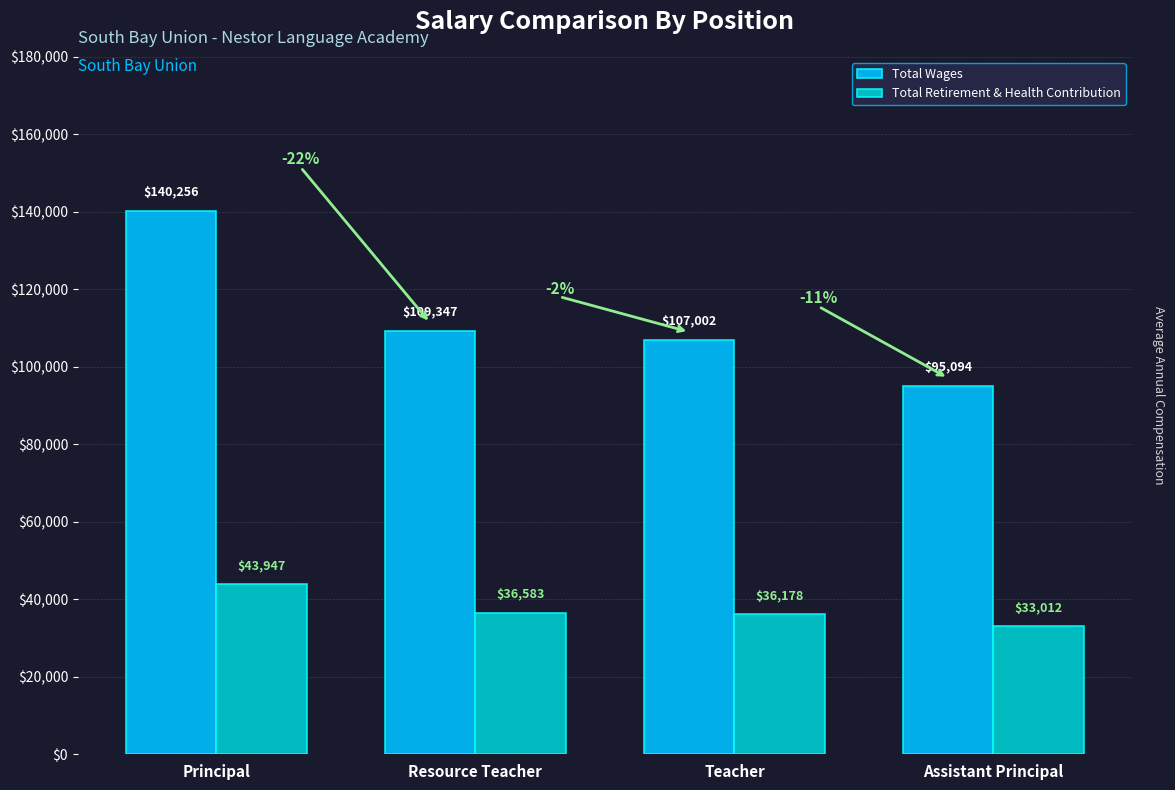

List the labels in order of Total Wages value, smallest first.

Assistant Principal, Teacher, Resource Teacher, Principal